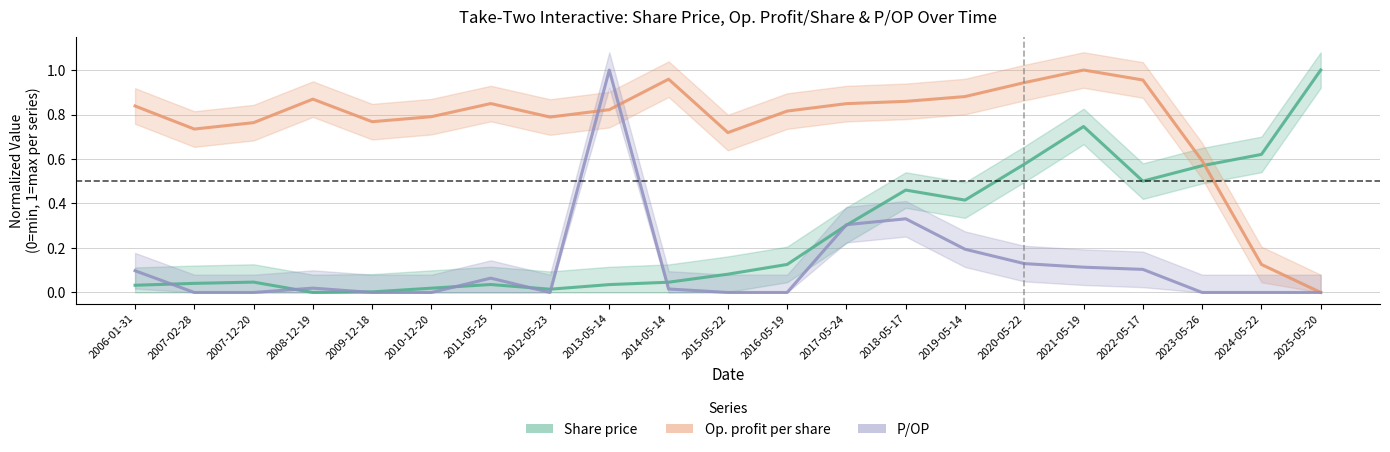

At which category is the sum across all series the highest?

2021-05-19